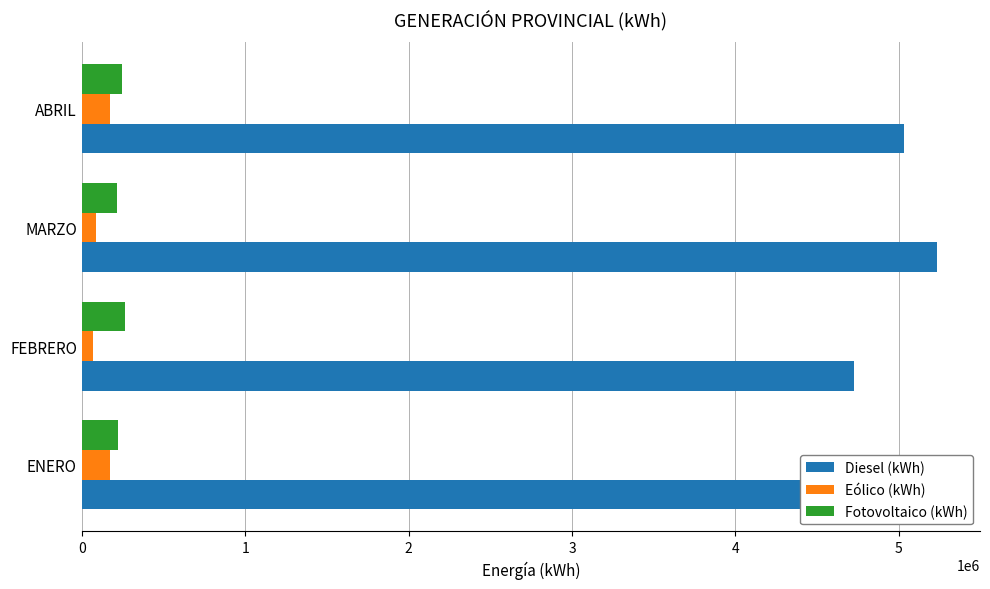

True or false: Eólico (kWh) has a value of 238640.0 at ENERO.

False